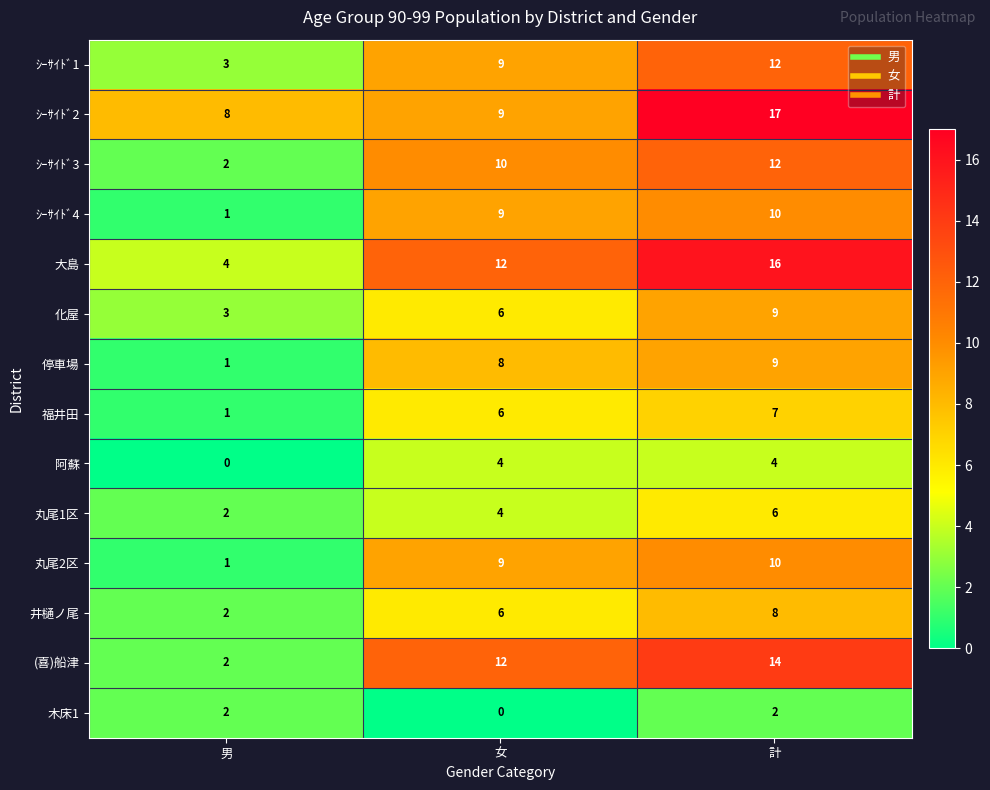

What is the spread (max minus min) of values at 女?

12